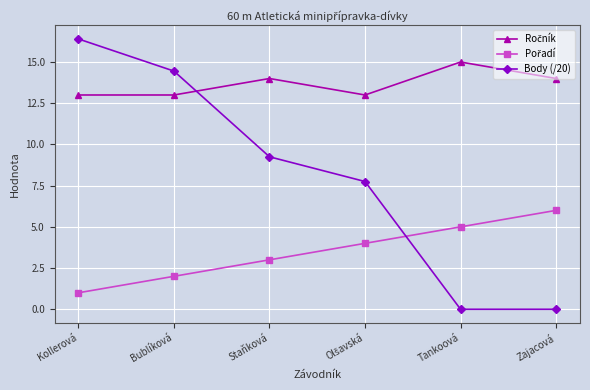

What is the average value of the Body (/20) series?

8.0